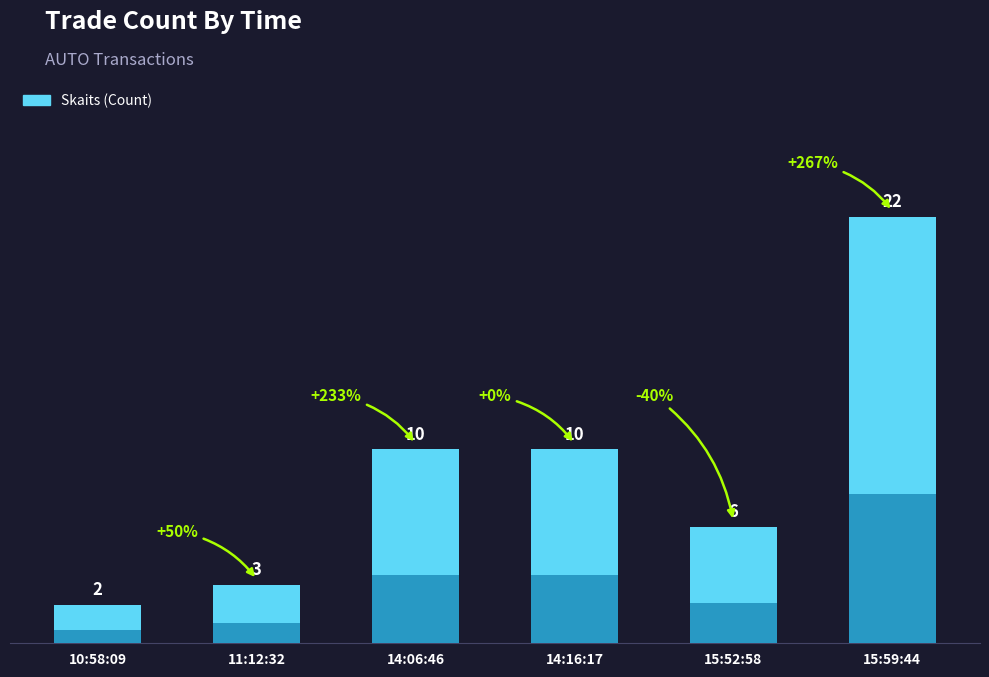

What is the average value?

9